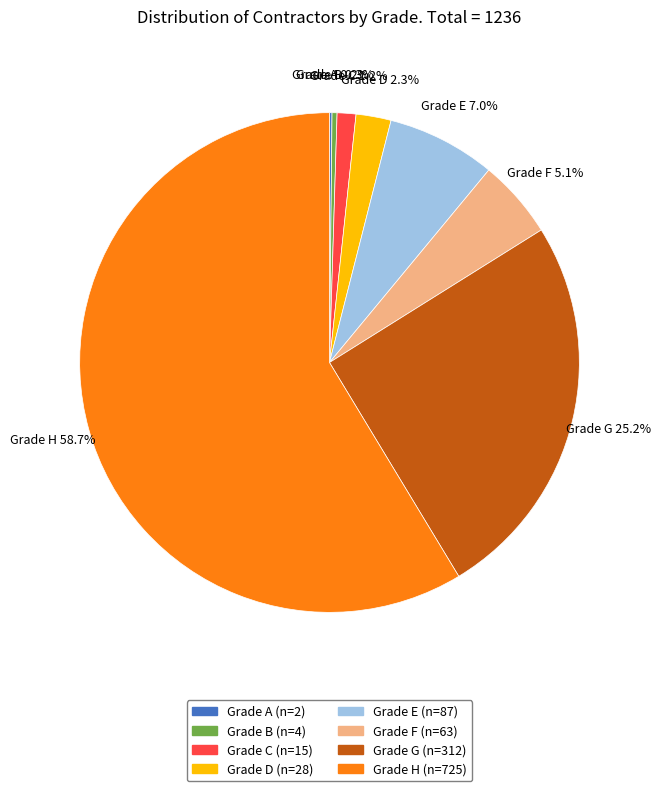

To the nearest percent, what is the combined percentage of Grade H and Grade C?

60%